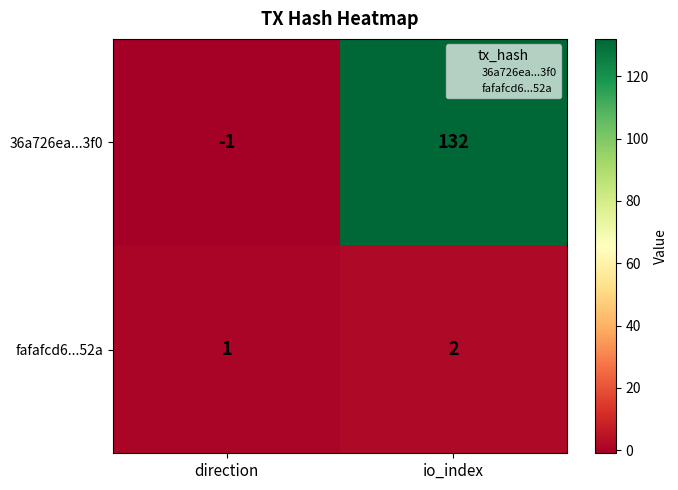

Which category has the lowest value across all series?

direction